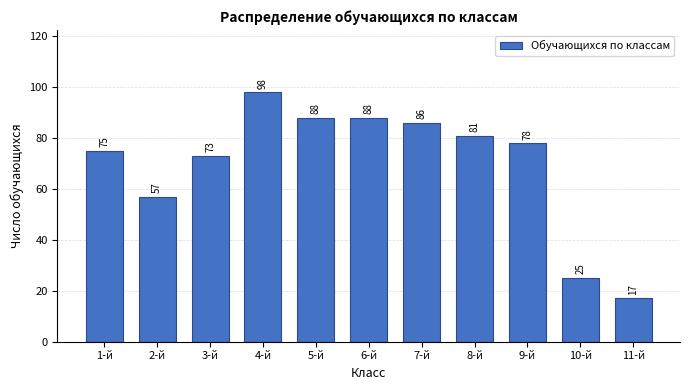

Reading left to right, transcribe all the data shown in this chart.

75	57	73	98	88	88	86	81	78	25	17